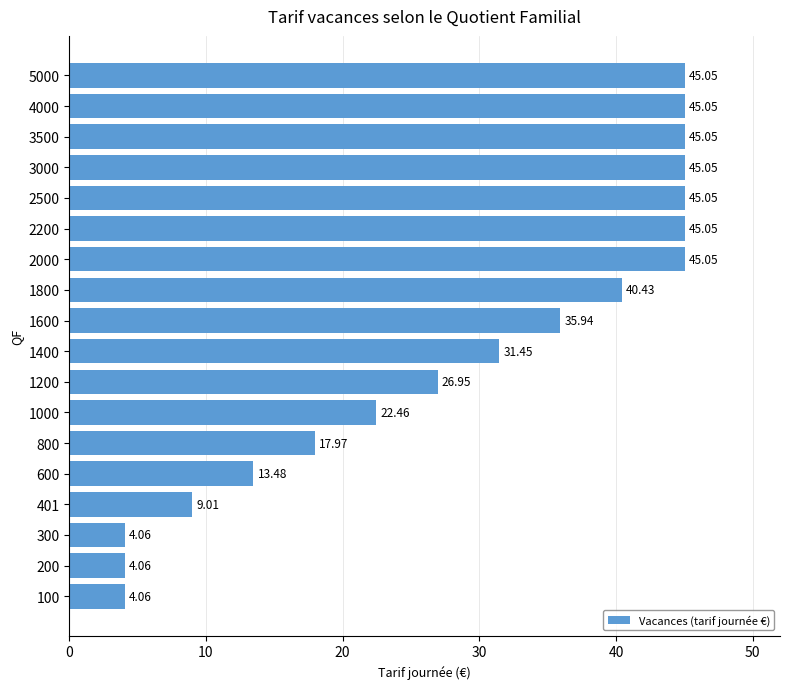

Between 600 and 401, which is larger?

600